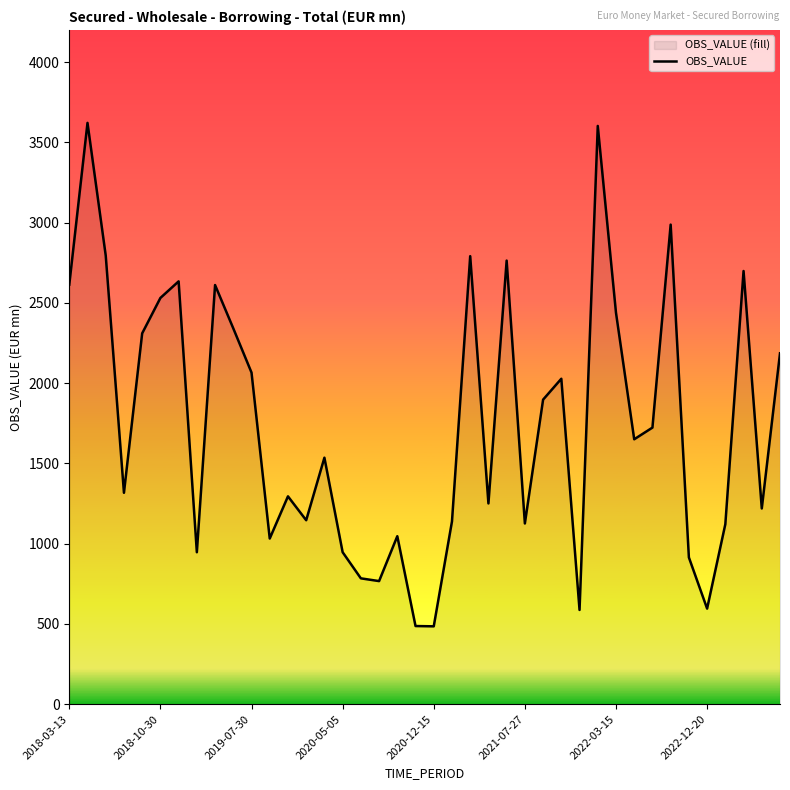

What is the minimum value shown in the chart?

484.4